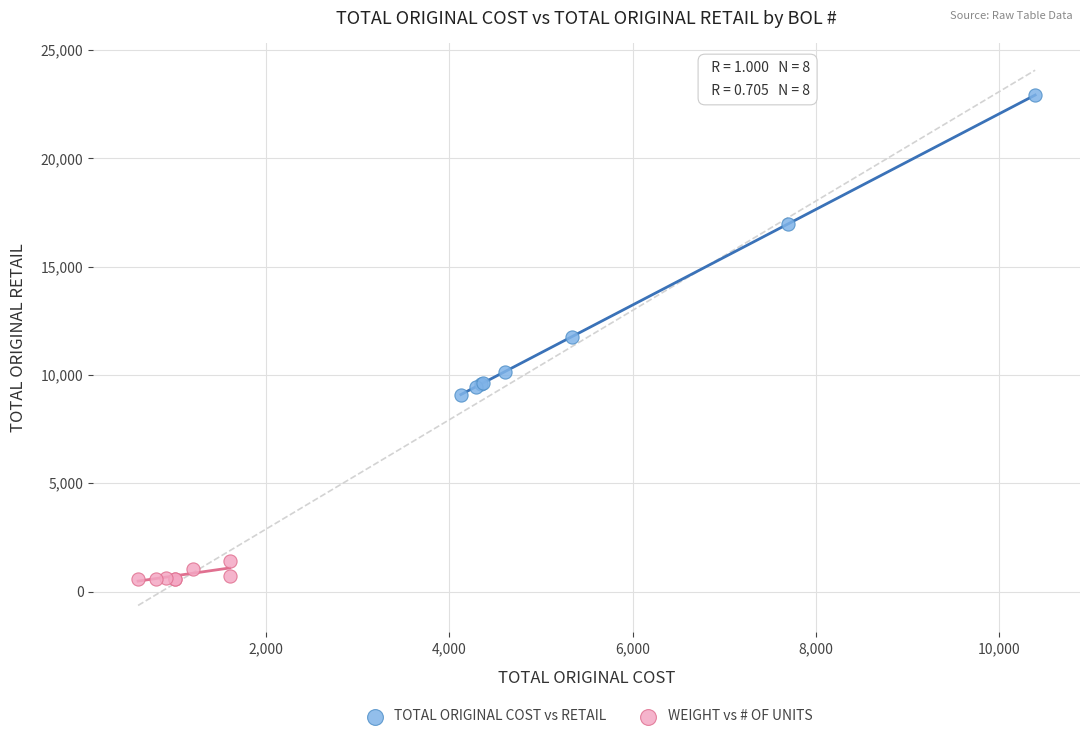

Which series reaches the maximum Y coordinate?

TOTAL ORIGINAL COST vs RETAIL